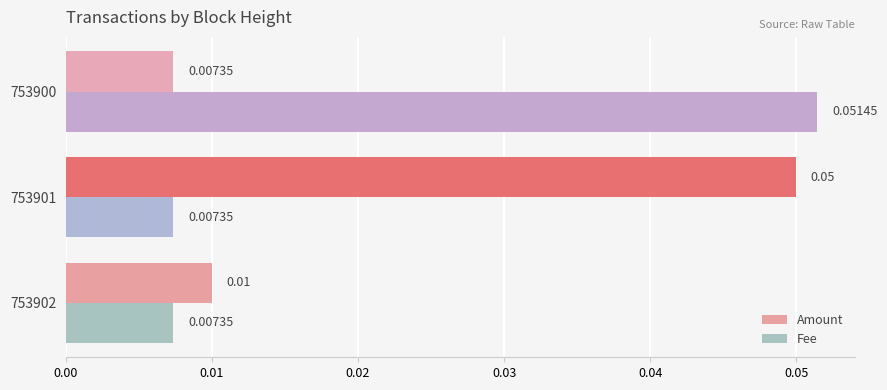

How many categories are shown in the chart?

3